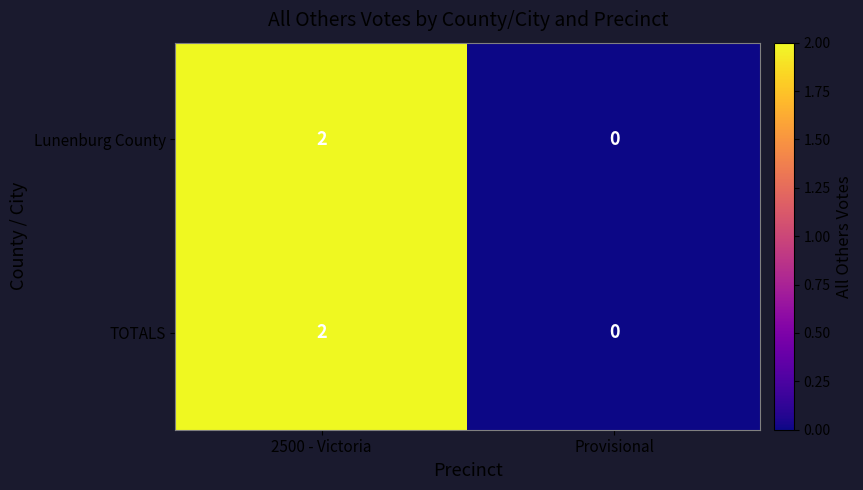

Which series has the largest range (max minus min)?

Lunenburg County